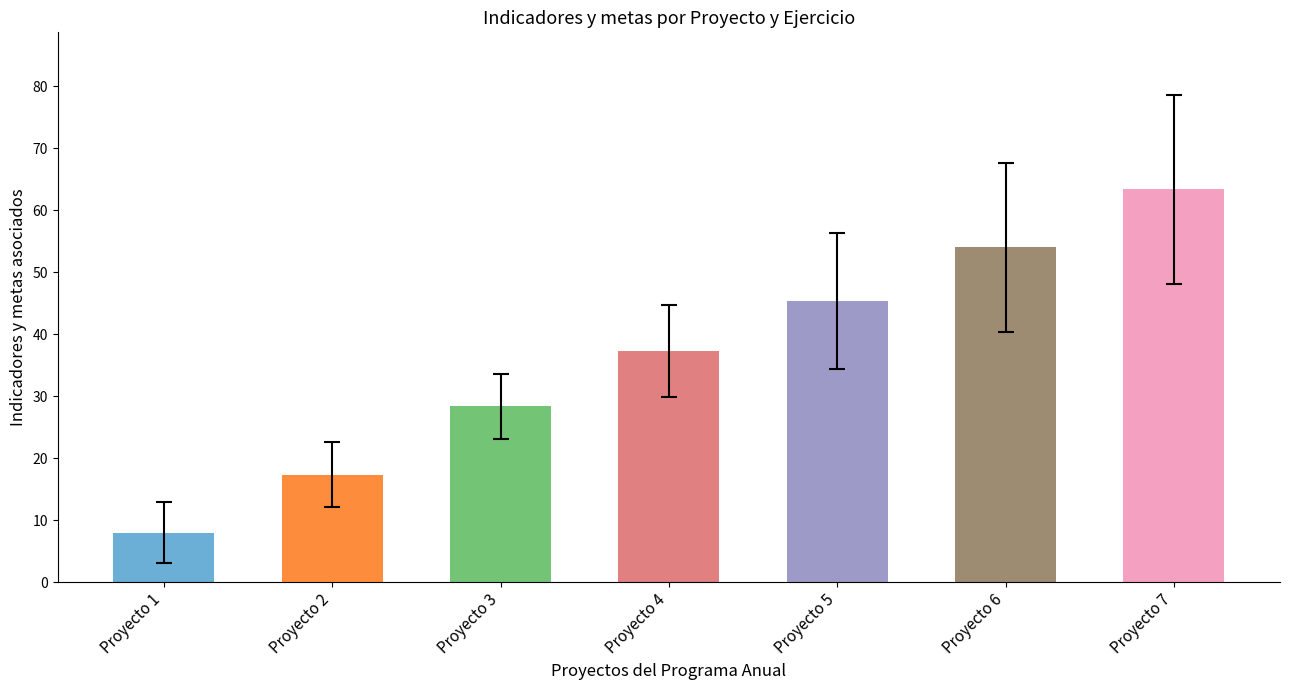

Which label corresponds to the smallest value in the chart?

Proyecto 1